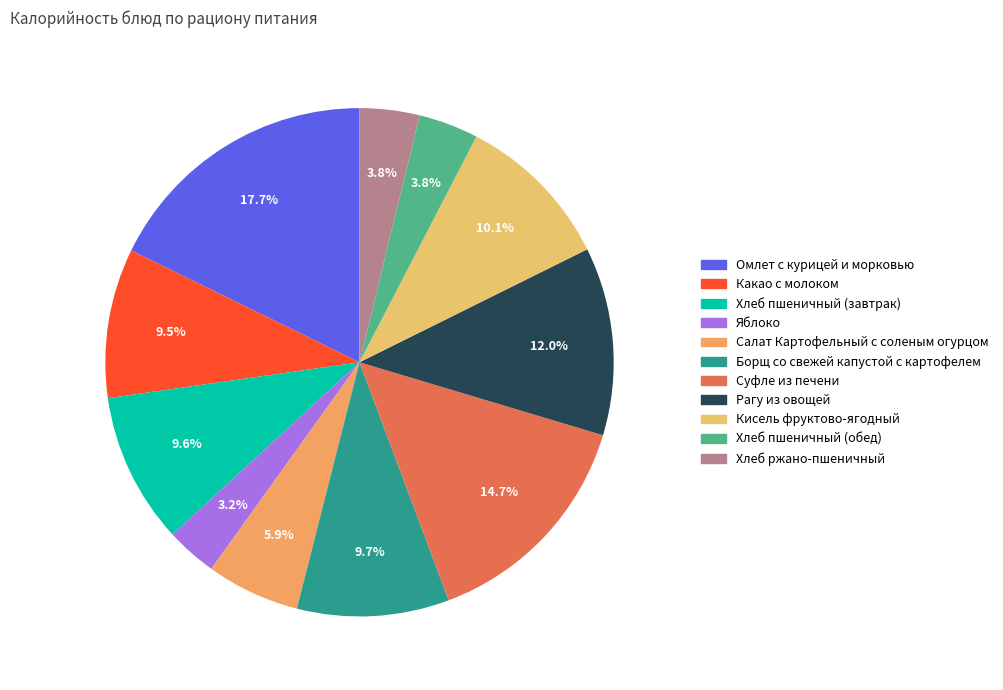

Rank the categories by value from highest to lowest.

Омлет с курицей и морковью, Суфле из печени, Рагу из овощей, Кисель фруктово-ягодный, Борщ со свежей капустой с картофелем, Хлеб пшеничный (завтрак), Какао с молоком, Салат Картофельный с соленым огурцом, Хлеб пшеничный (обед), Хлеб ржано-пшеничный, Яблоко